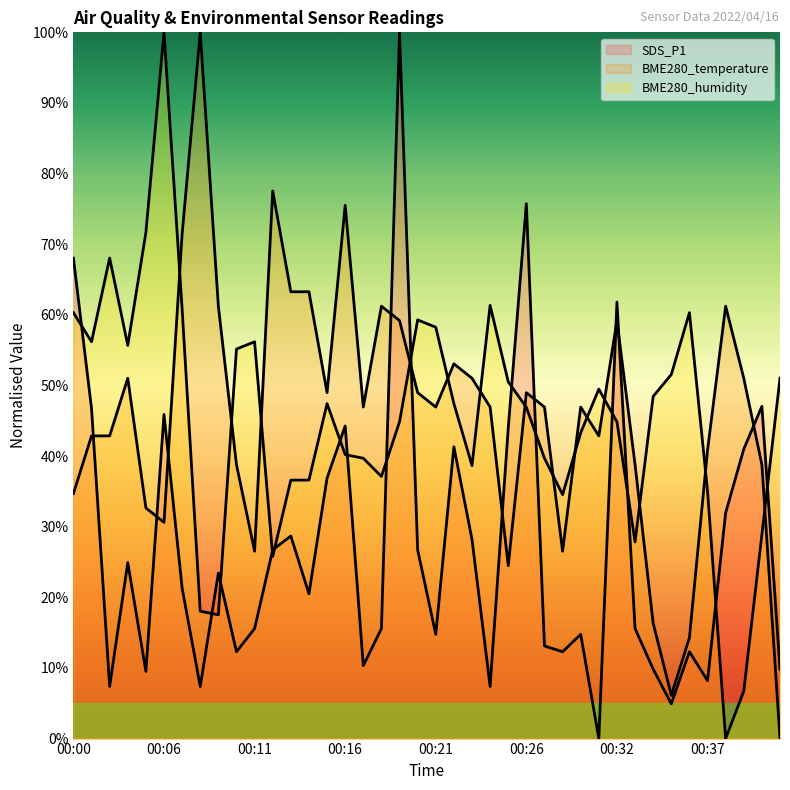

How many values in the SDS_P1 series are below 21?

20